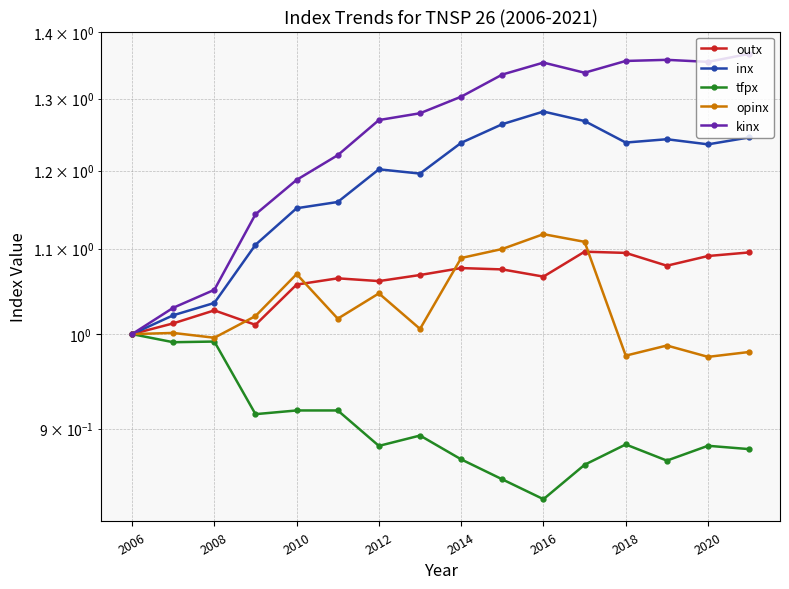

True or false: kinx and outx intersect in this chart.

False